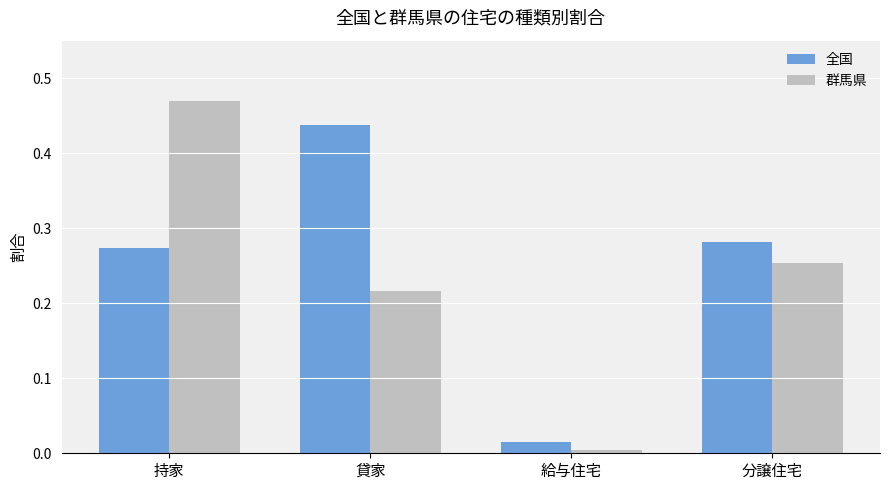

What is the sum of the 群馬県 values at 持家 and 分譲住宅?

0.7